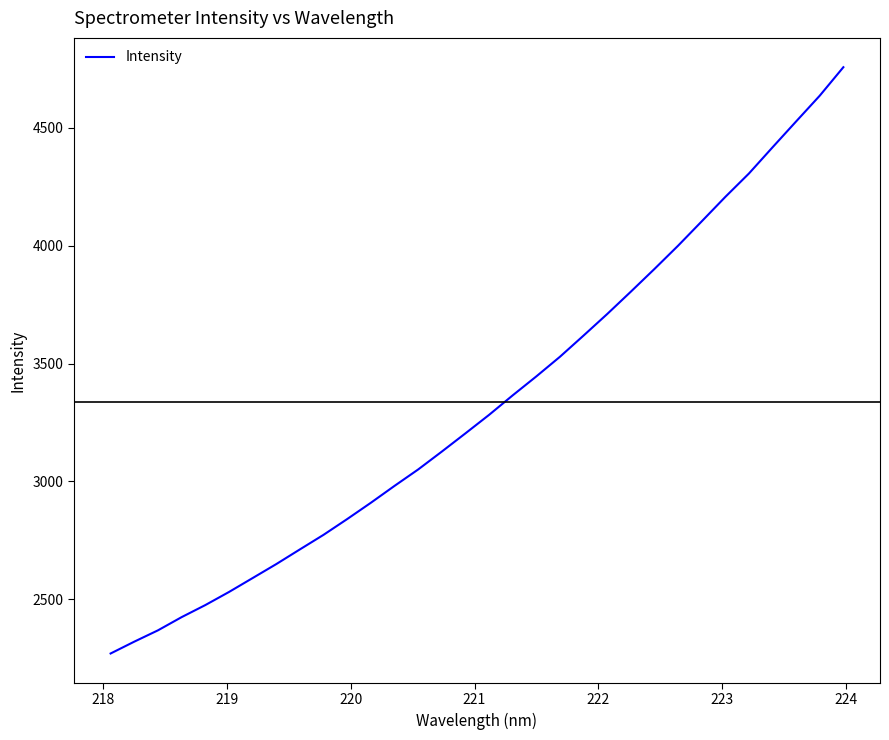

What is the smallest value displayed?

2270.7